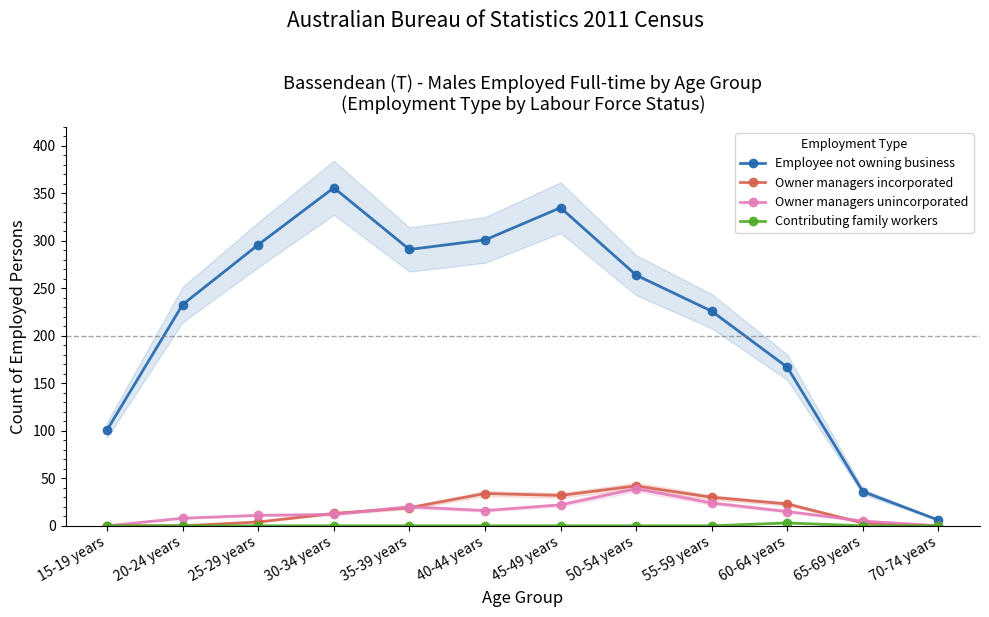

At which label is Owner managers incorporated closest to 21?

35-39 years